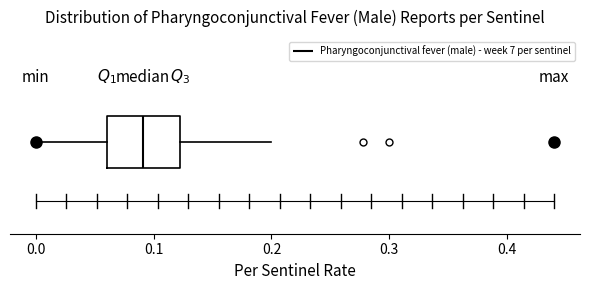

Read this box plot against the x-axis: the position of the median line, the range covered by the box, and the ends of both whiskers. The values are not printed on the chart, so give them approximately, as read against the axis.

median 0.09, box 0.06 to 0.12, whiskers 0.00 to 0.20